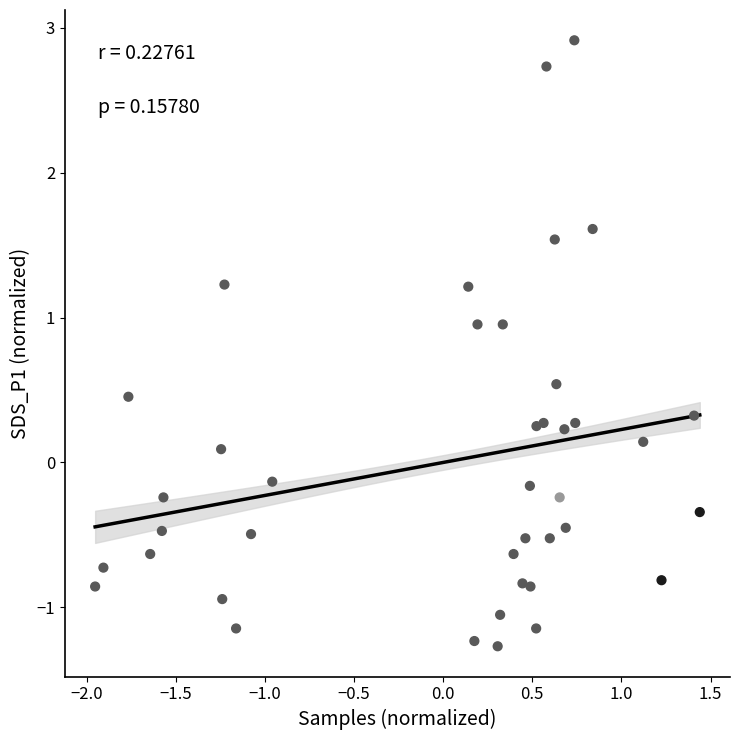

What is the range of Y values (max minus min)?

4.2